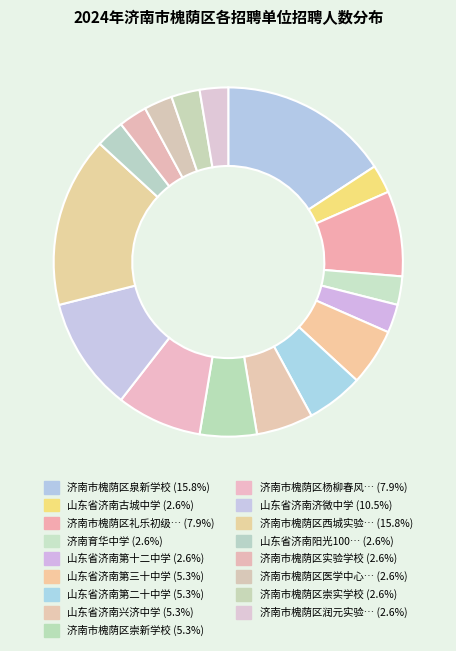

How many slices are in this pie chart?

17